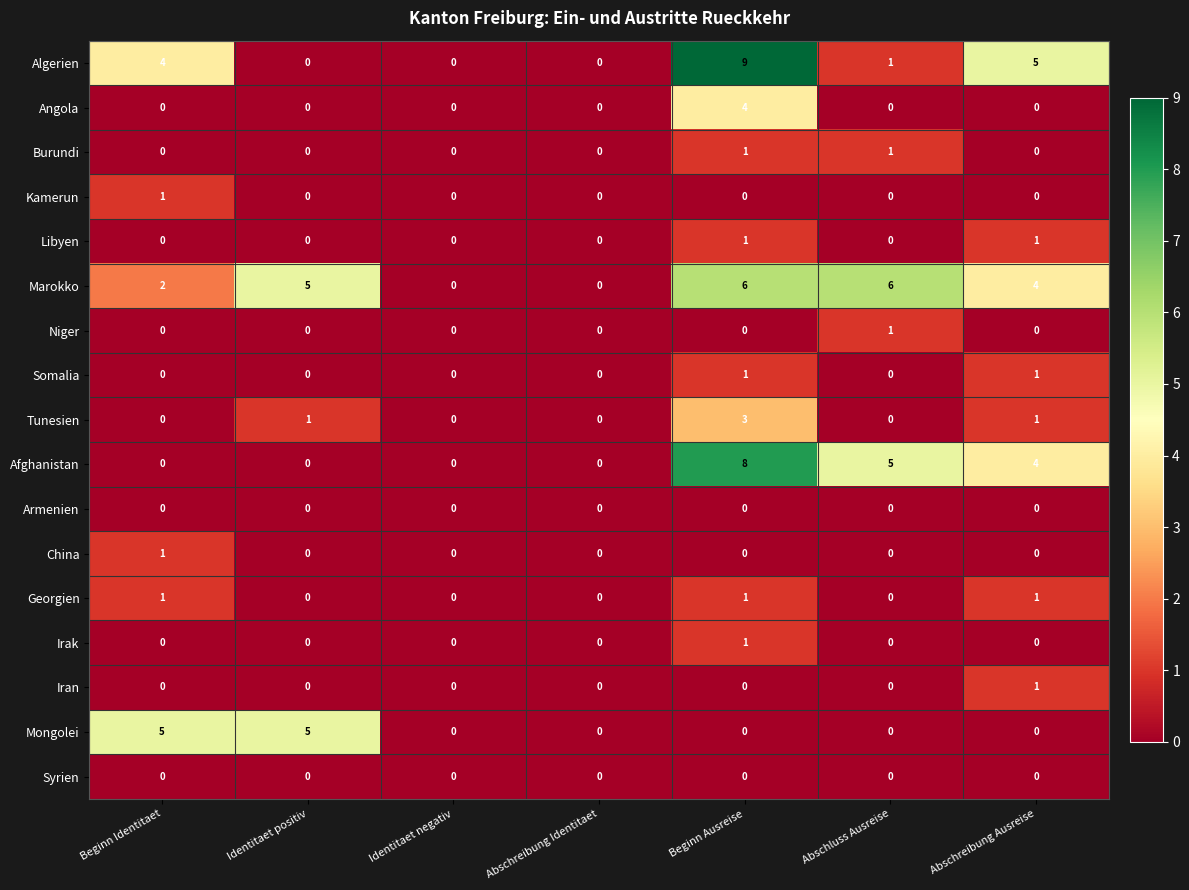

How many values in the Iran series exceed 0?

1